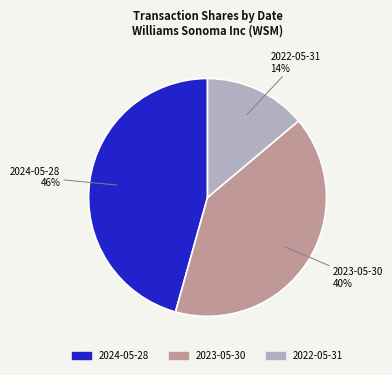

Is the sum of 2022-05-31 and 2024-05-28 greater than half?

Yes